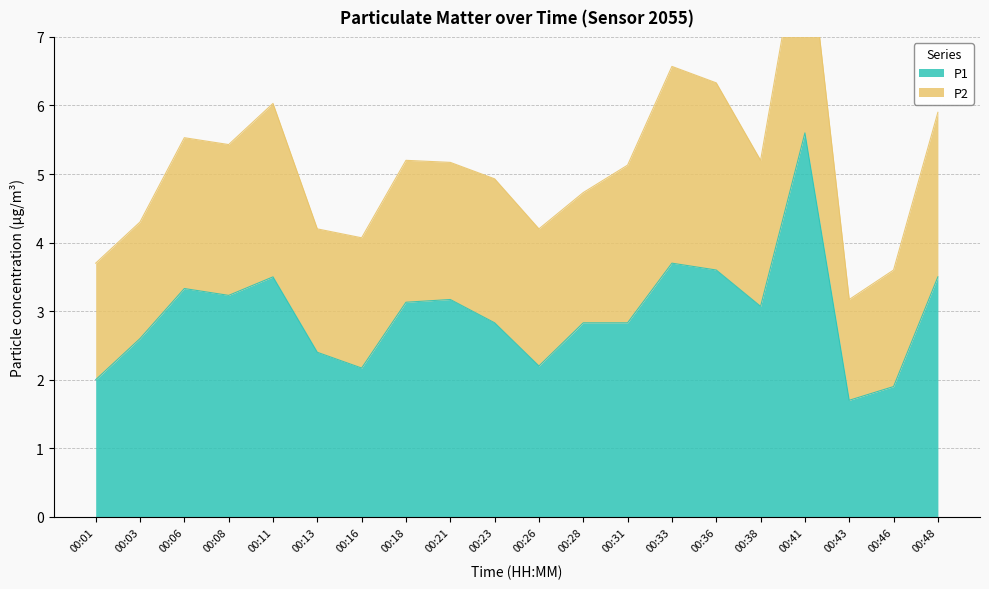

Where does the data first go above 3?

00:06